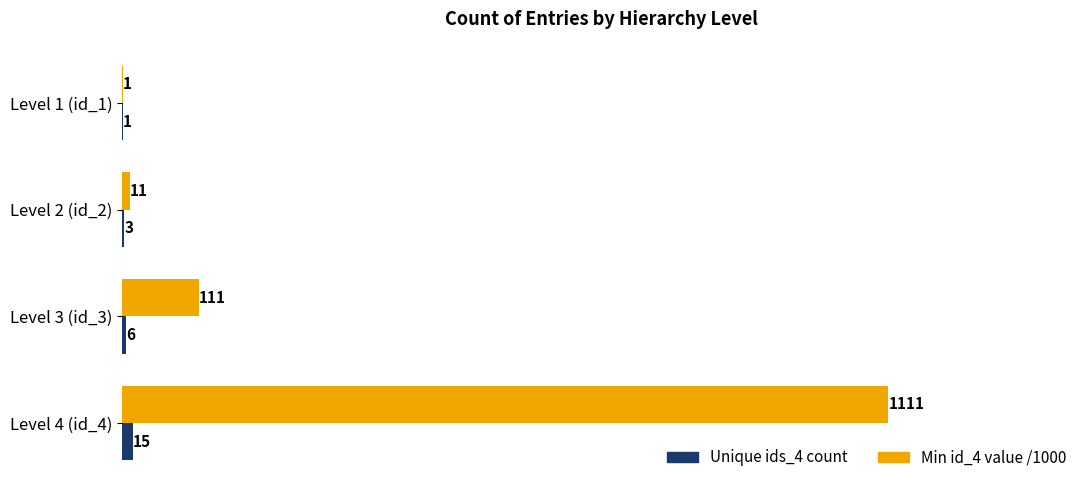

At which label is Unique ids_4 count closest to 8?

Level 3 (id_3)